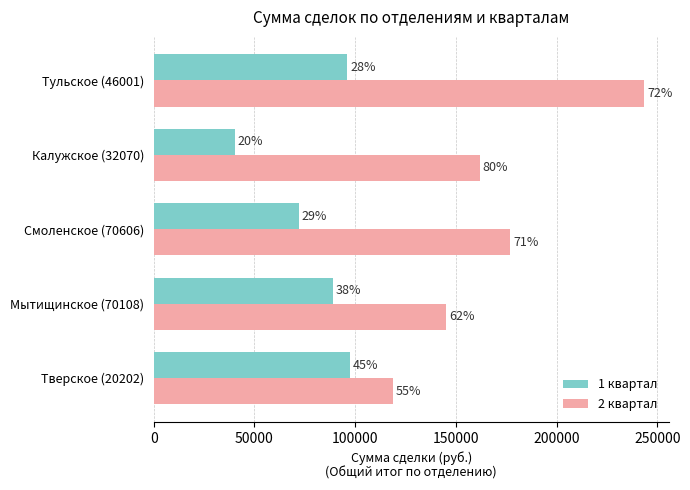

What are all the series names shown in the legend?

1 квартал, 2 квартал